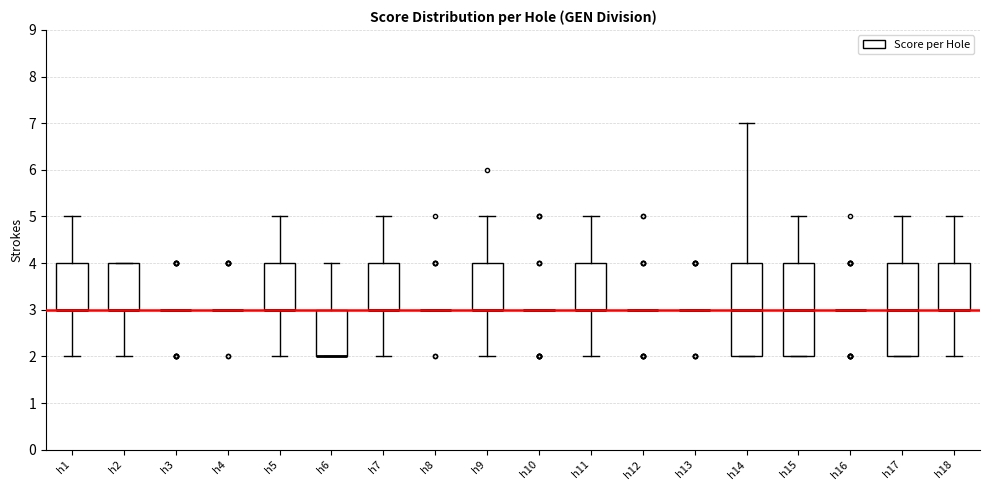

Where does the lower whisker of the box for h9 end on the y-axis? The values are not printed on the chart, so give them approximately, as read against the axis.

2